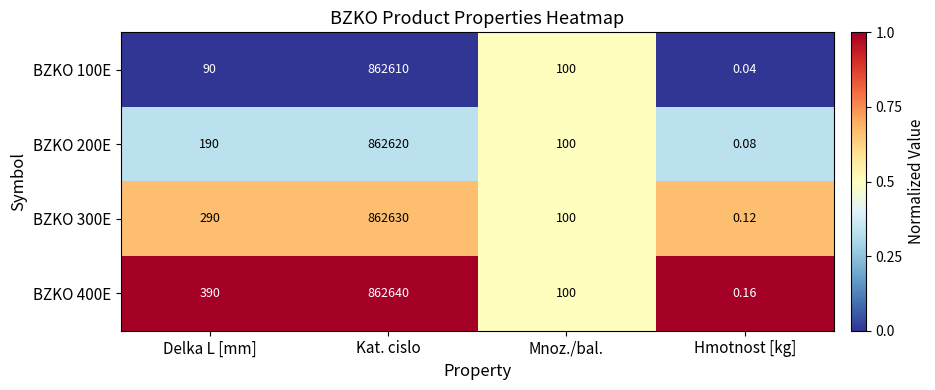

At which category is the sum across all series the highest?

Kat. cislo